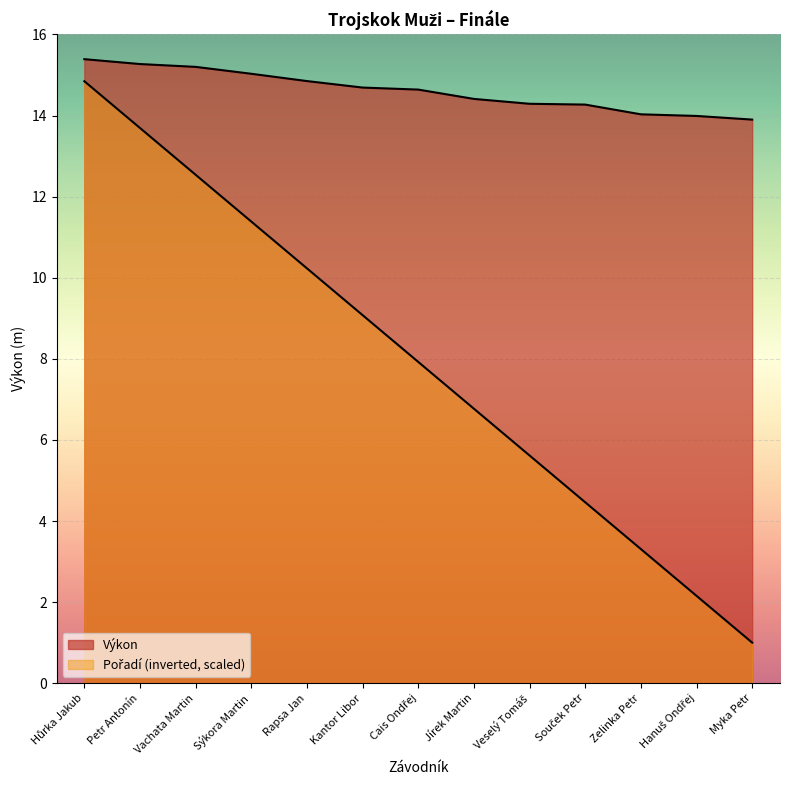

At which category is the sum across all series the highest?

Hůrka Jakub